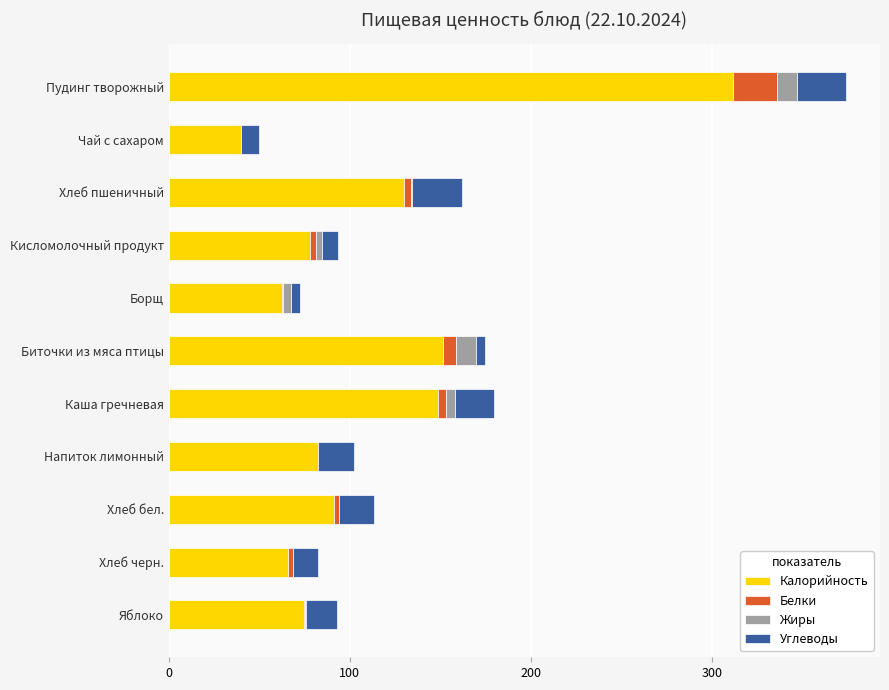

At which label does Калорийность reach its peak?

Пудинг творожный